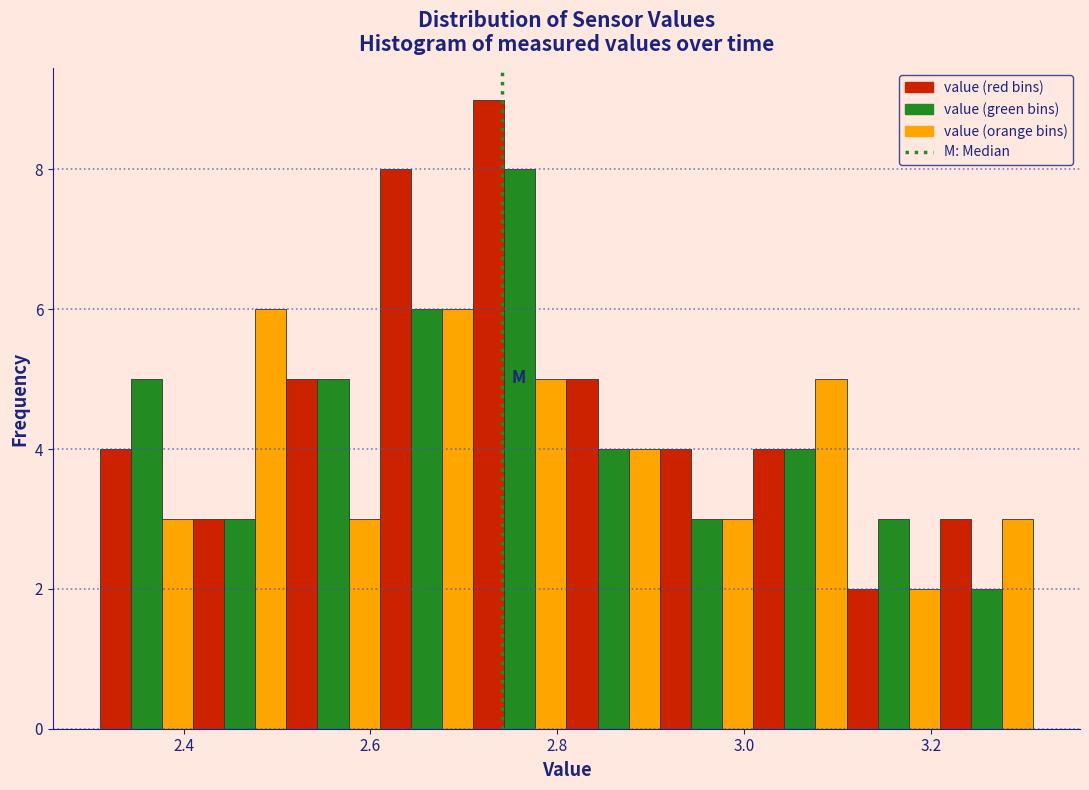

Read against the x-axis, roughly where is the centre of the tallest bar?

2.72